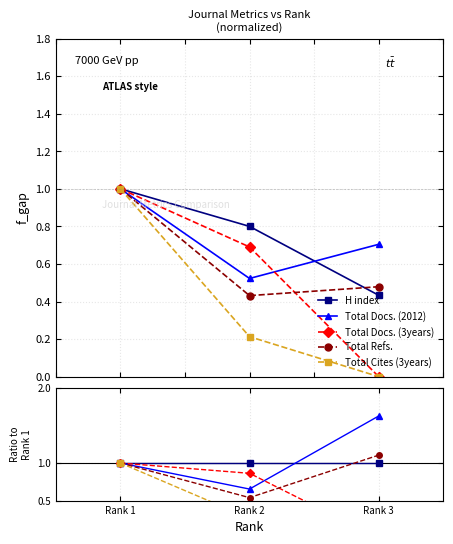

Is it true that Total Cites (3years) equals 0.3 at Rank 1?

False